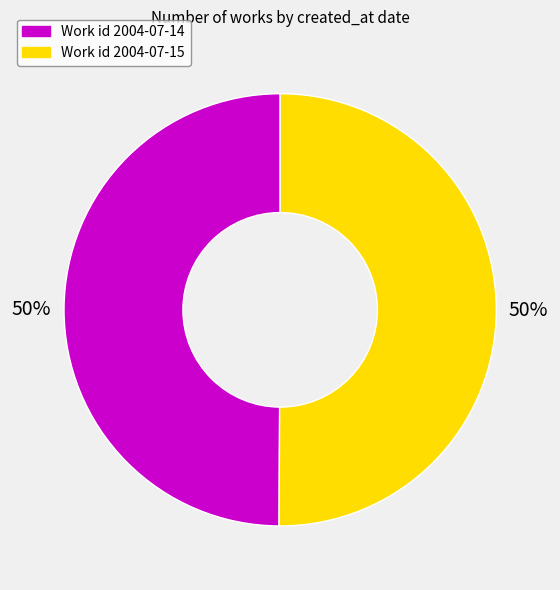

To the nearest percent, what is the average slice percentage?

50%